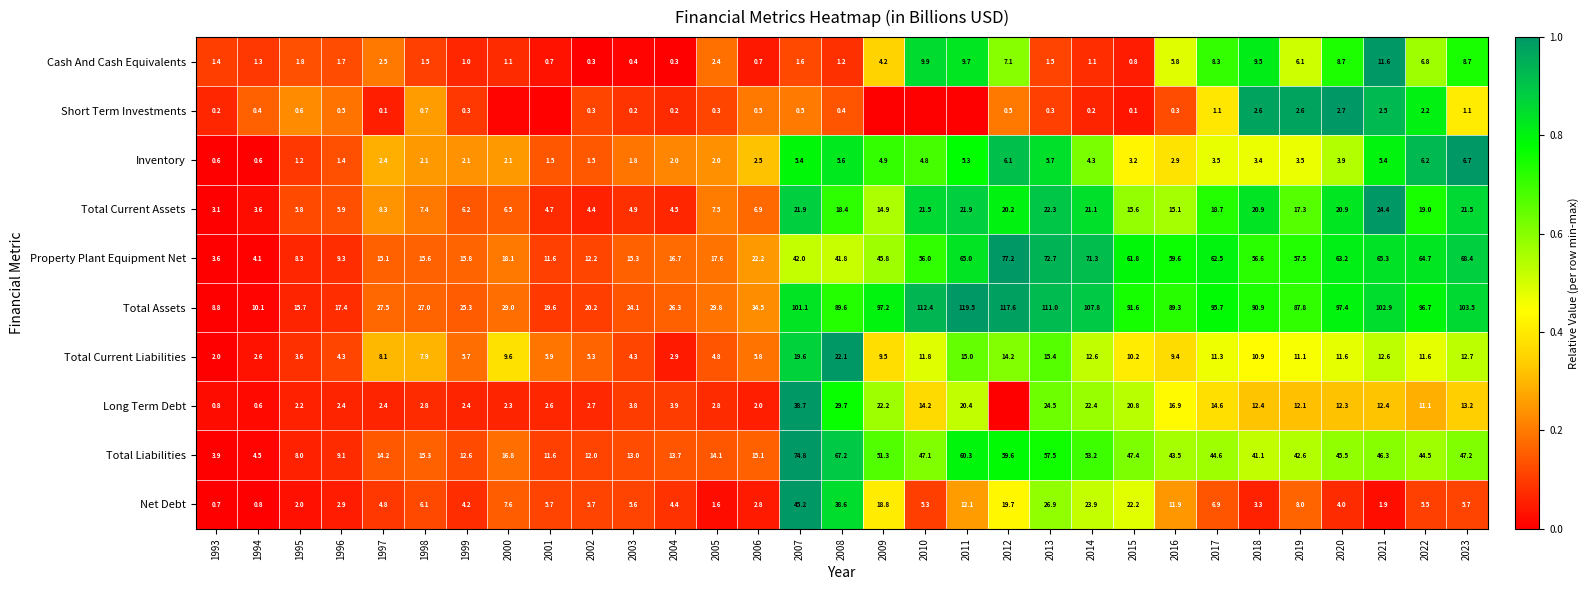

Rank the series at 2020 from lowest to highest value.

Short Term Investments, Inventory, Net Debt, Cash And Cash Equivalents, Total Current Liabilities, Long Term Debt, Total Current Assets, Total Liabilities, Property Plant Equipment Net, Total Assets